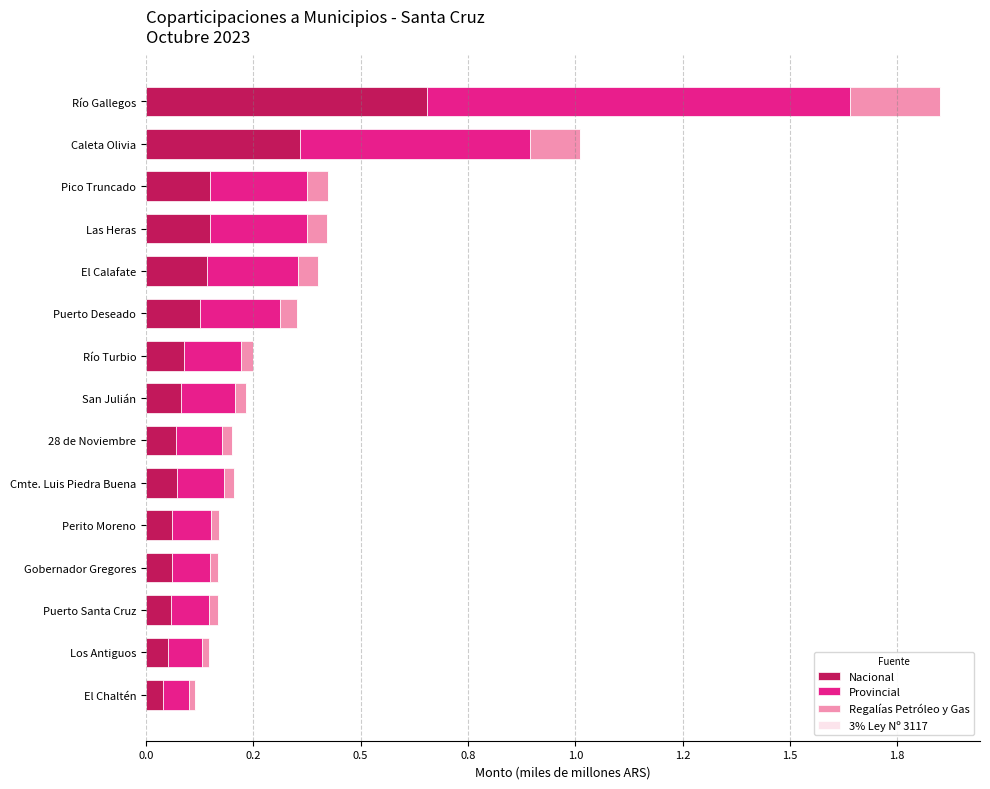

Which series has the largest total across all categories?

Provincial